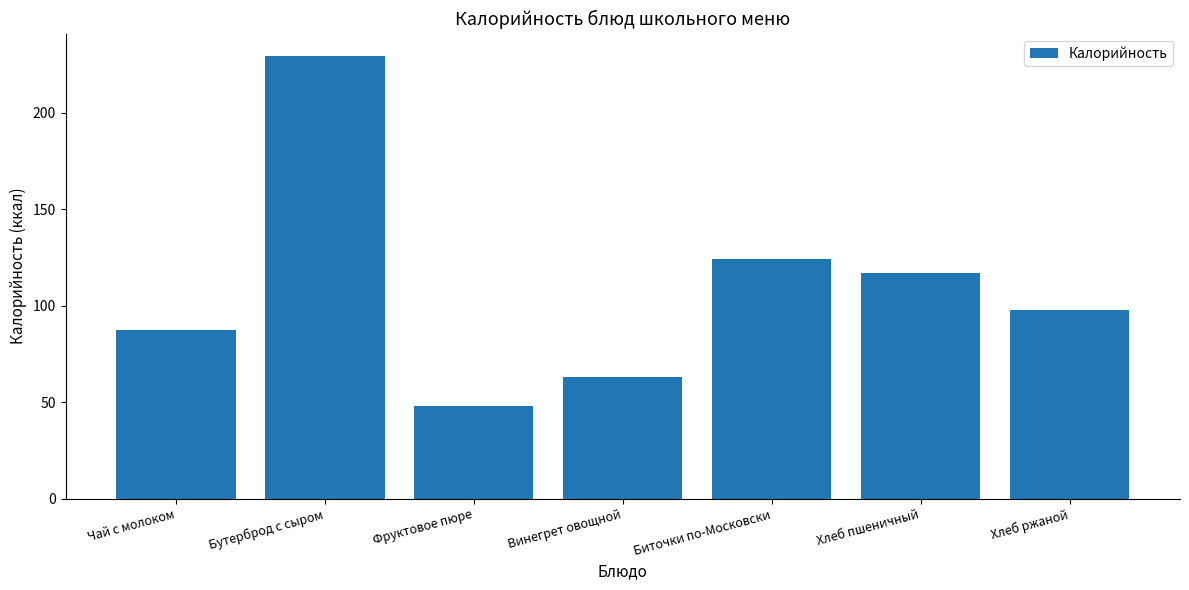

What is the sum of the values at Фруктовое пюре and Бутерброд с сыром?

277.6